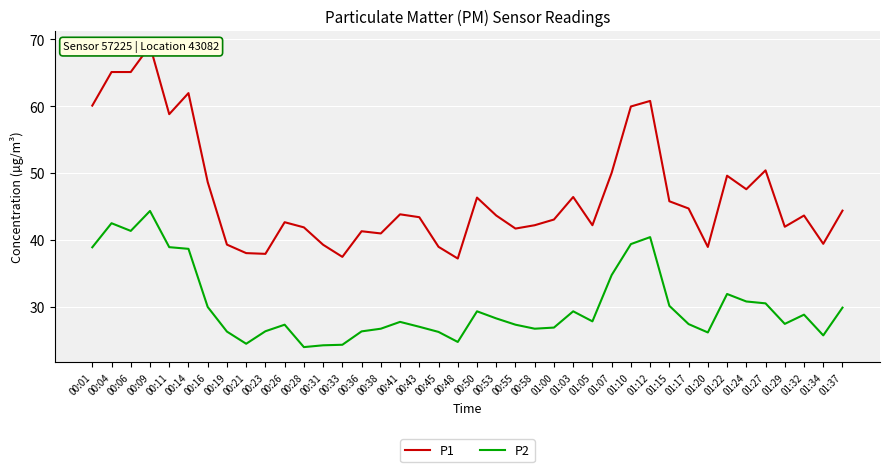

How many values in the P2 series exceed 27?

26